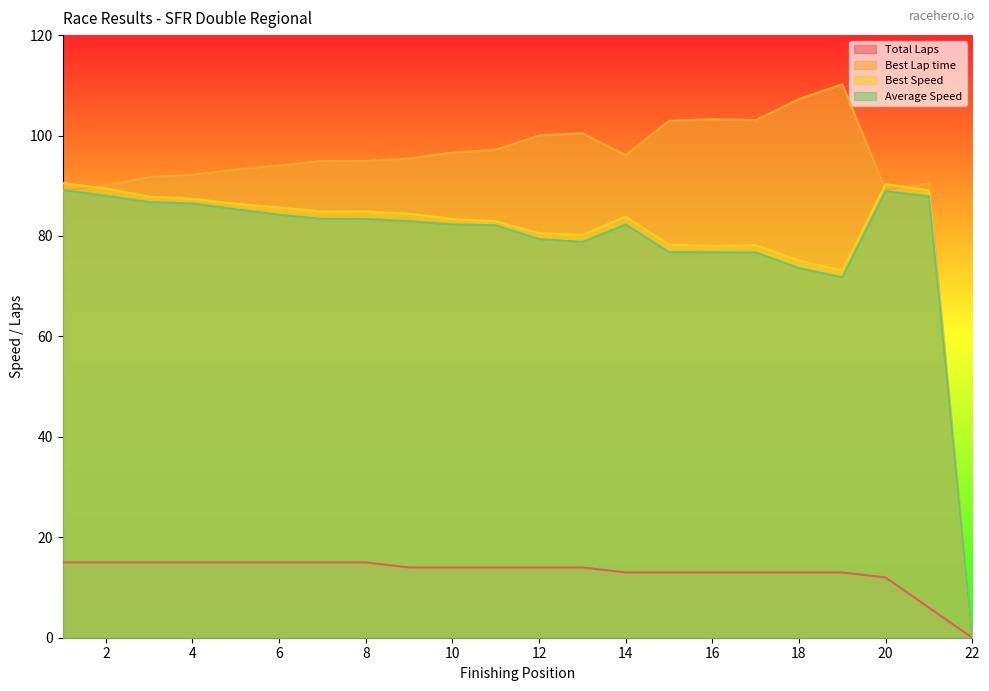

True or false: Best Speed and Average Speed cross at least once.

False